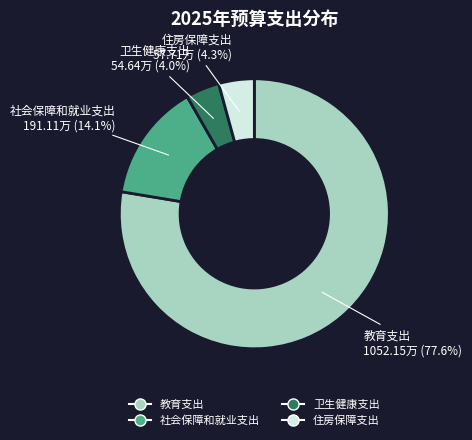

What is the ratio of the value at 卫生健康支出 to the value at 住房保障支出?

0.9